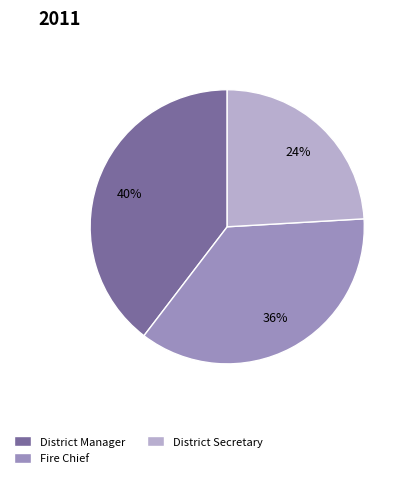

To the nearest percent, what percentage of the pie is Fire Chief?

36%